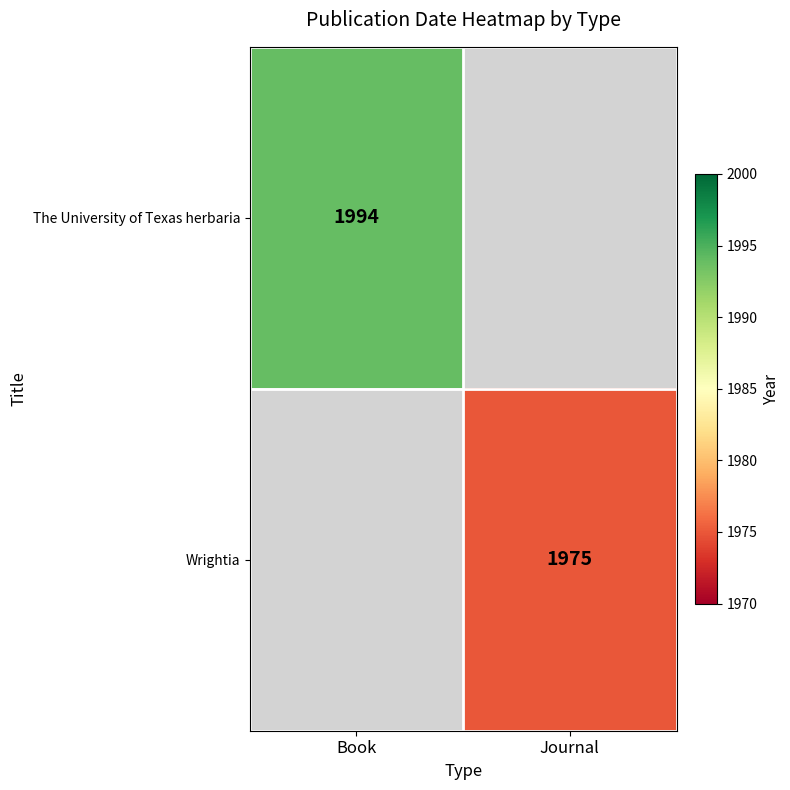

The The University of Texas herbaria series shows 1994 at Book. True or false?

True